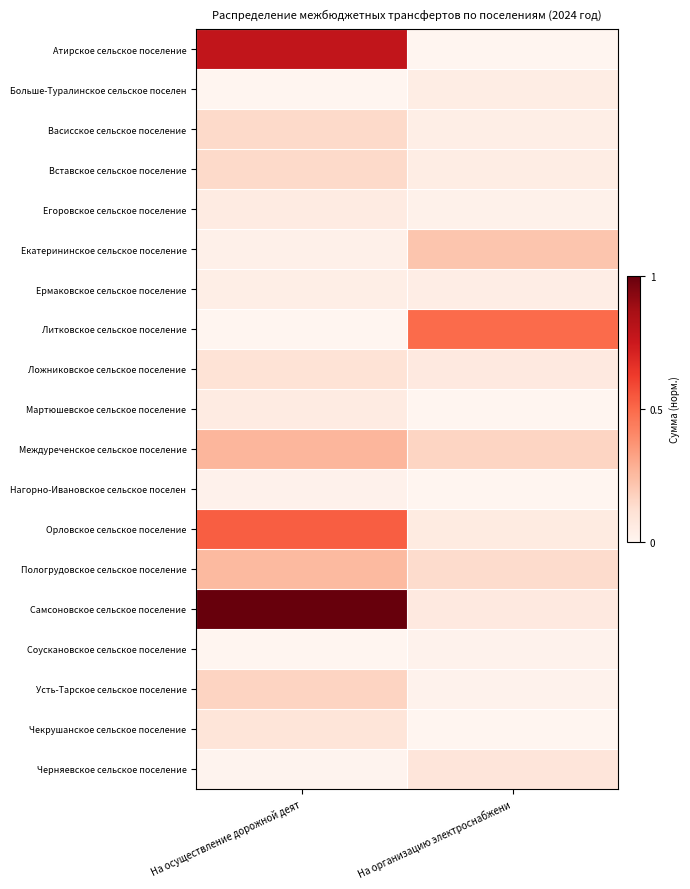

What is the total value across all series at На организацию электроснабжени?

1.5